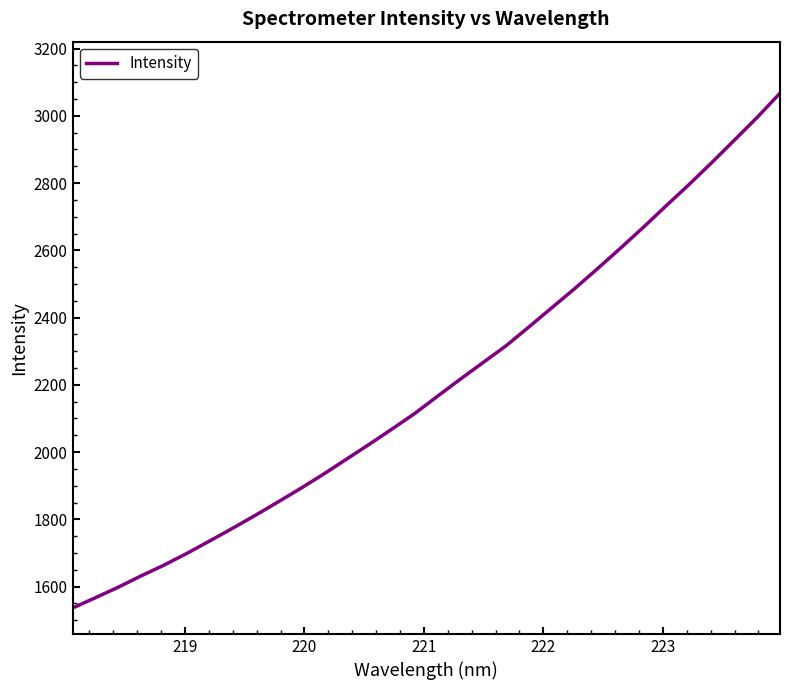

What is the difference between the maximum and minimum values?

1530.7